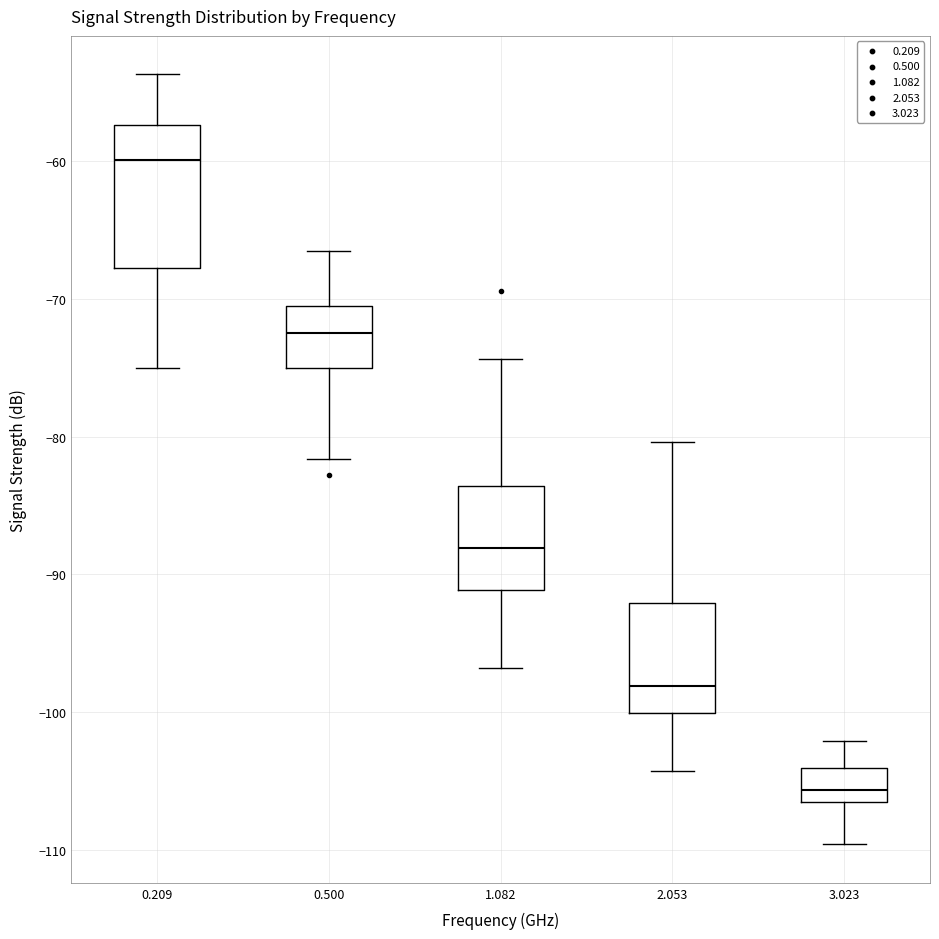

Where is the upper edge of the box at x = 0.209 on the y-axis? The values are not printed on the chart, so give them approximately, as read against the axis.

-57